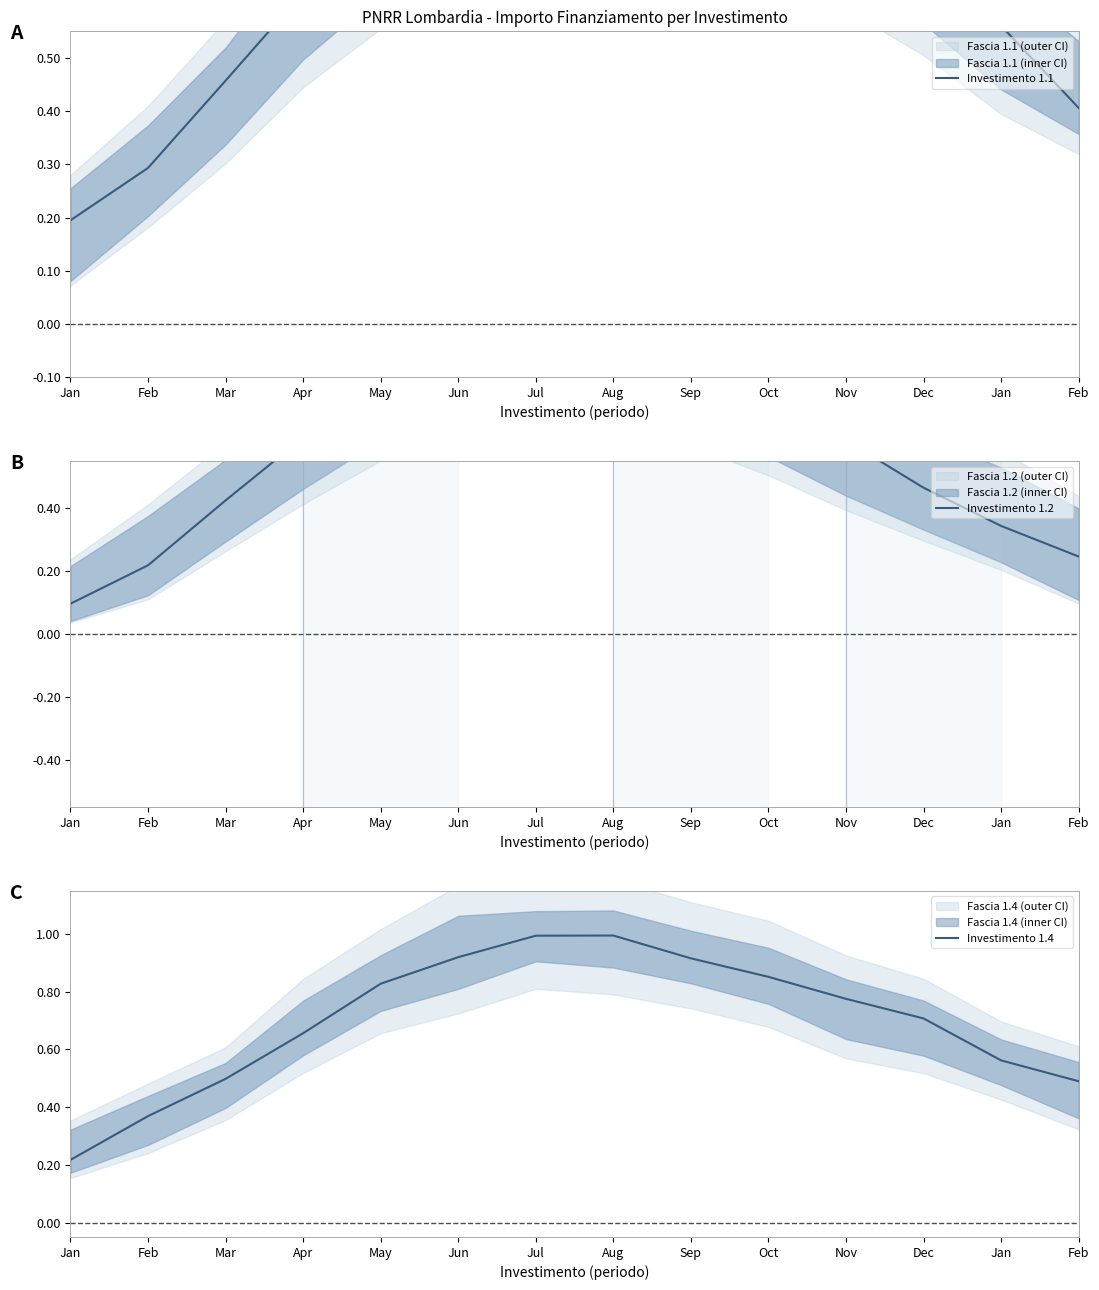

Is it true that Investimento 1.2 equals 0.6 at Jun?

False